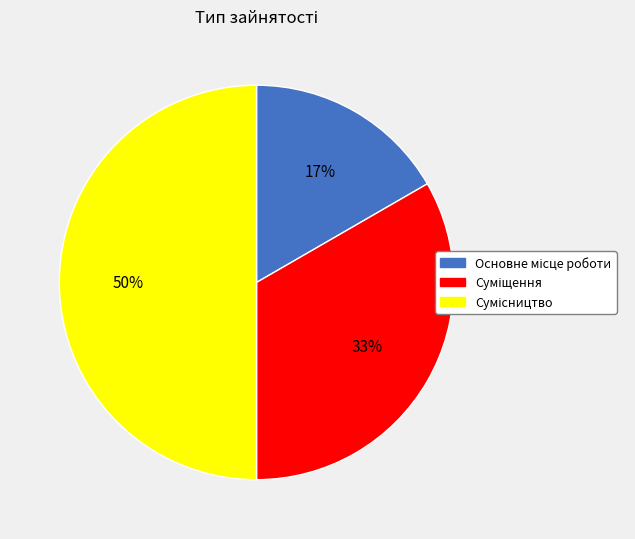

How many segments does this pie chart have?

3